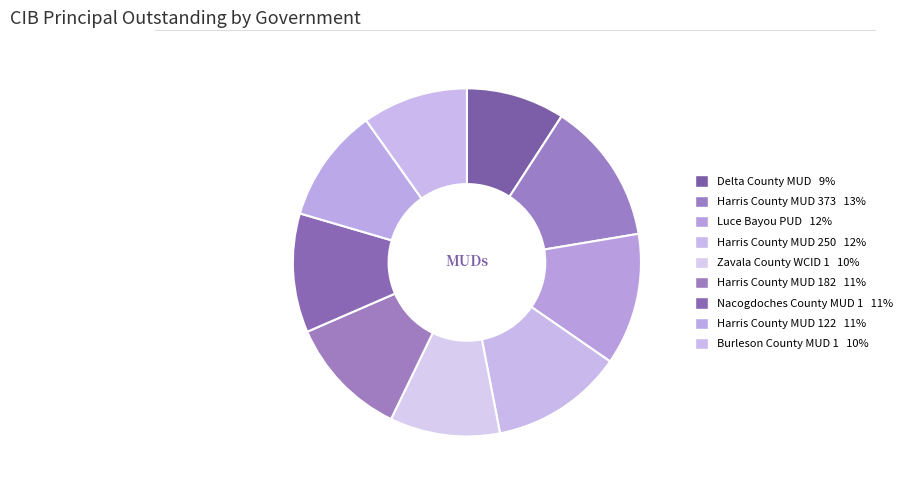

To the nearest percent, what is the difference between the largest and smallest slice percentages?

4%